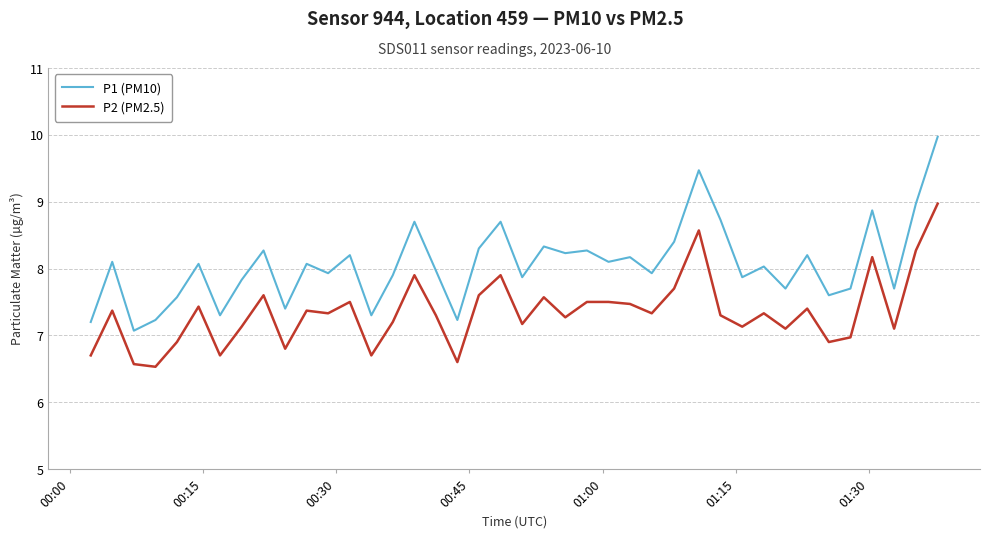

Which series has the largest range (max minus min)?

P1 (PM10)